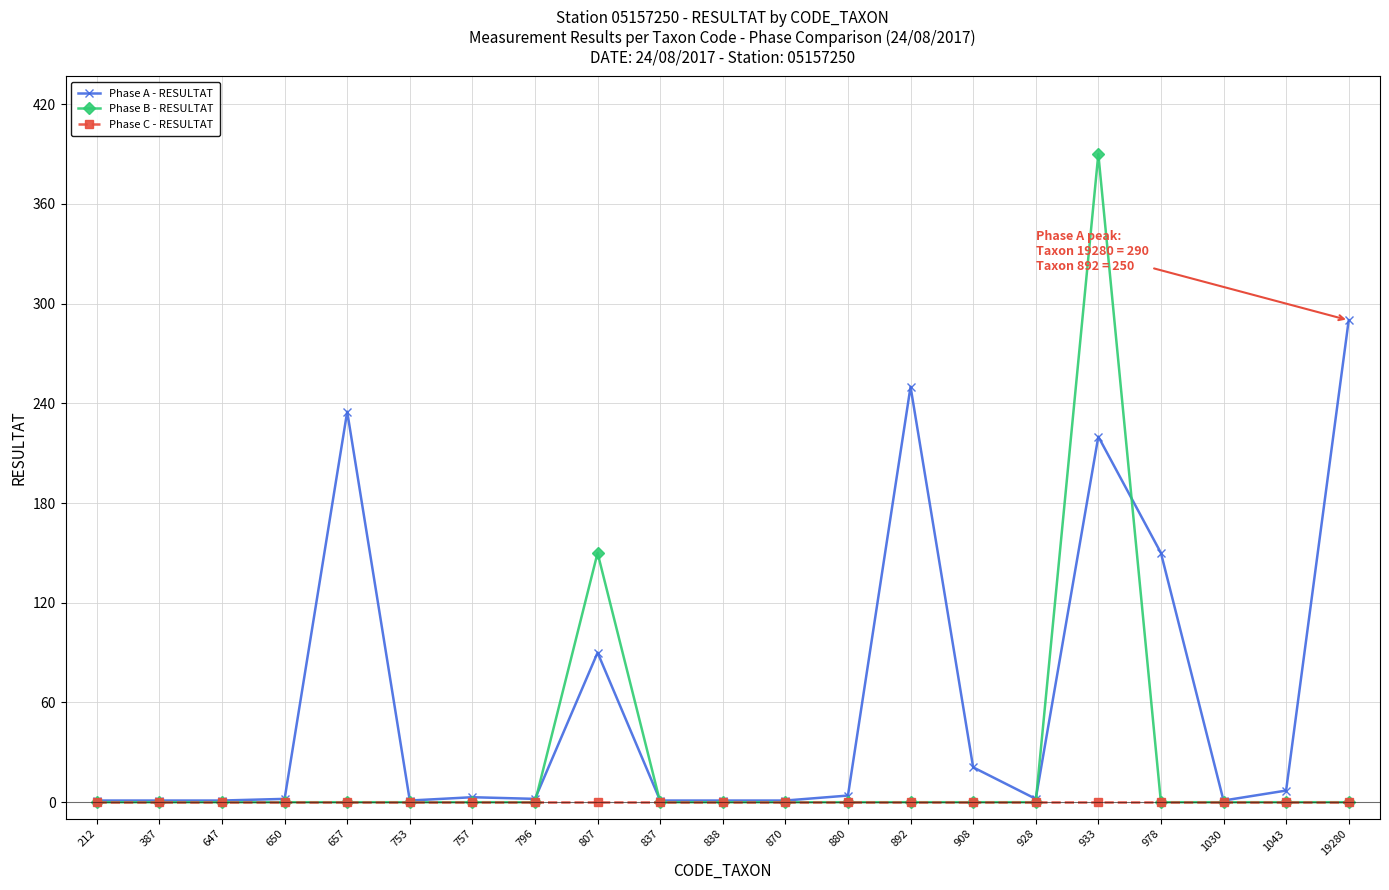

At which label is Phase B - RESULTAT closest to 195?

807